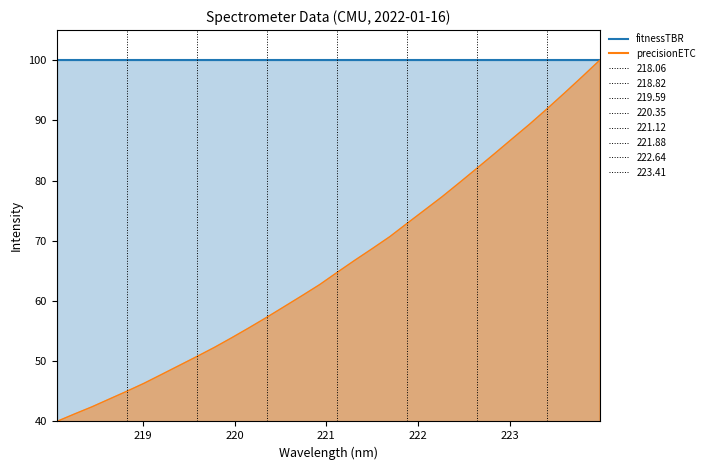

What is the maximum value shown in the chart?

100.0